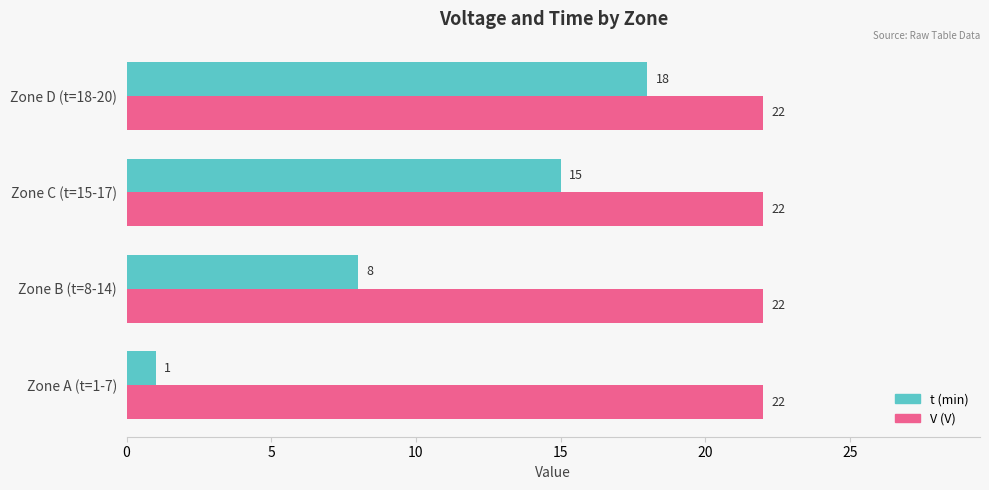

What is the total value across all series at Zone B (t=8-14)?

30